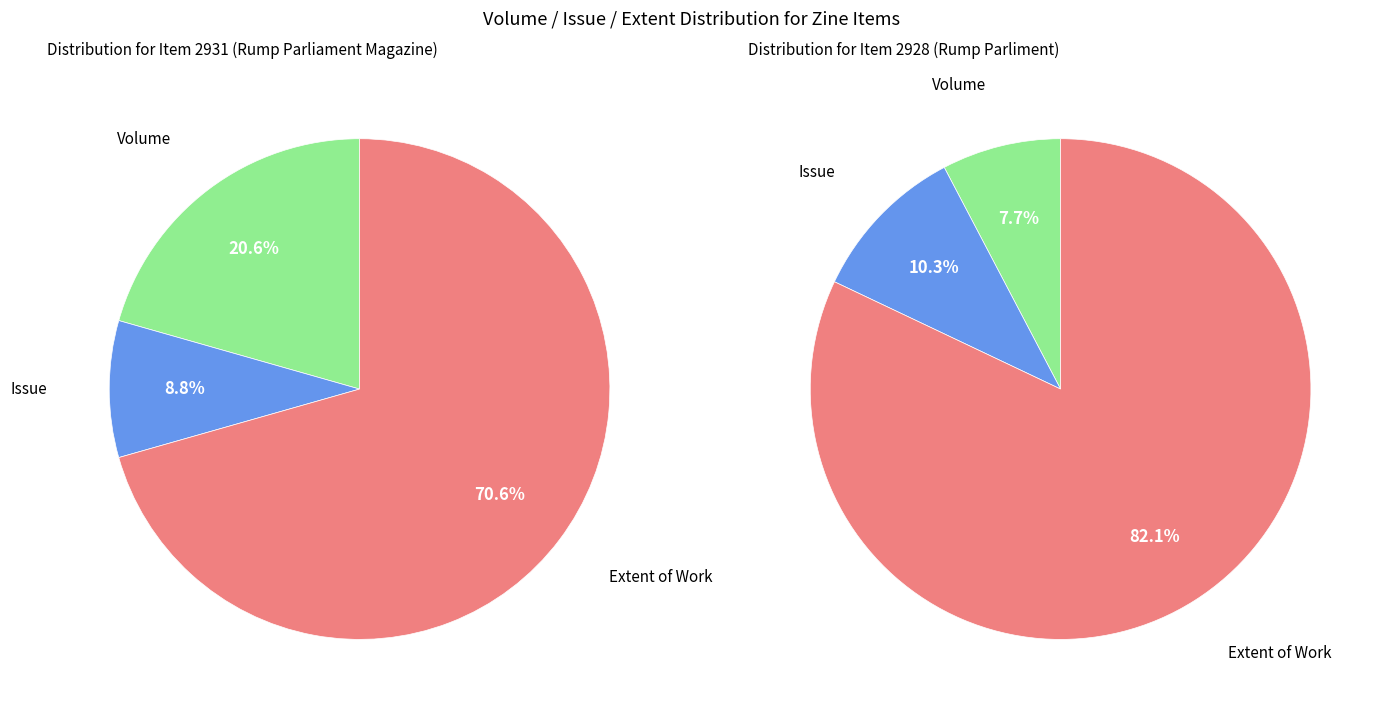

Is it true that Extent of Work is 78% of the pie?

False